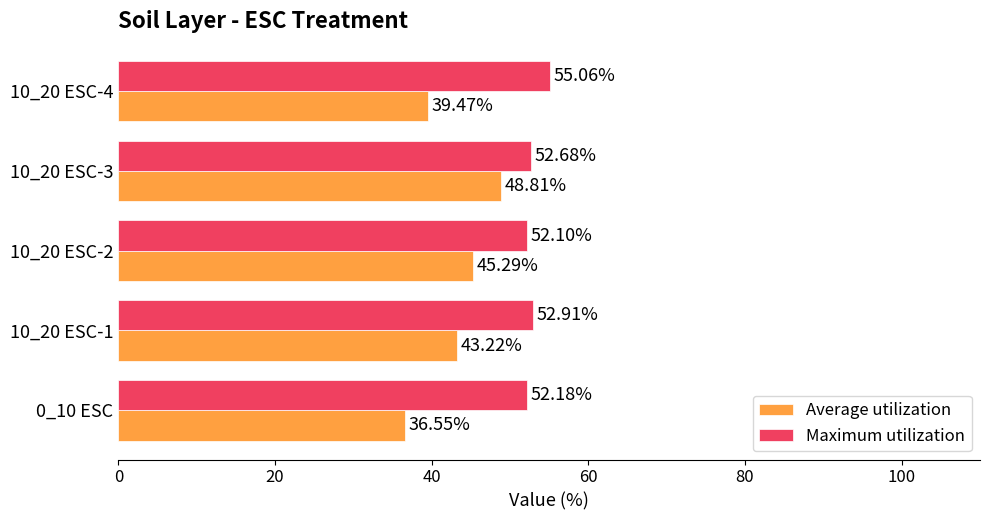

What is the spread (max minus min) of values at 0_10 ESC?

15.6